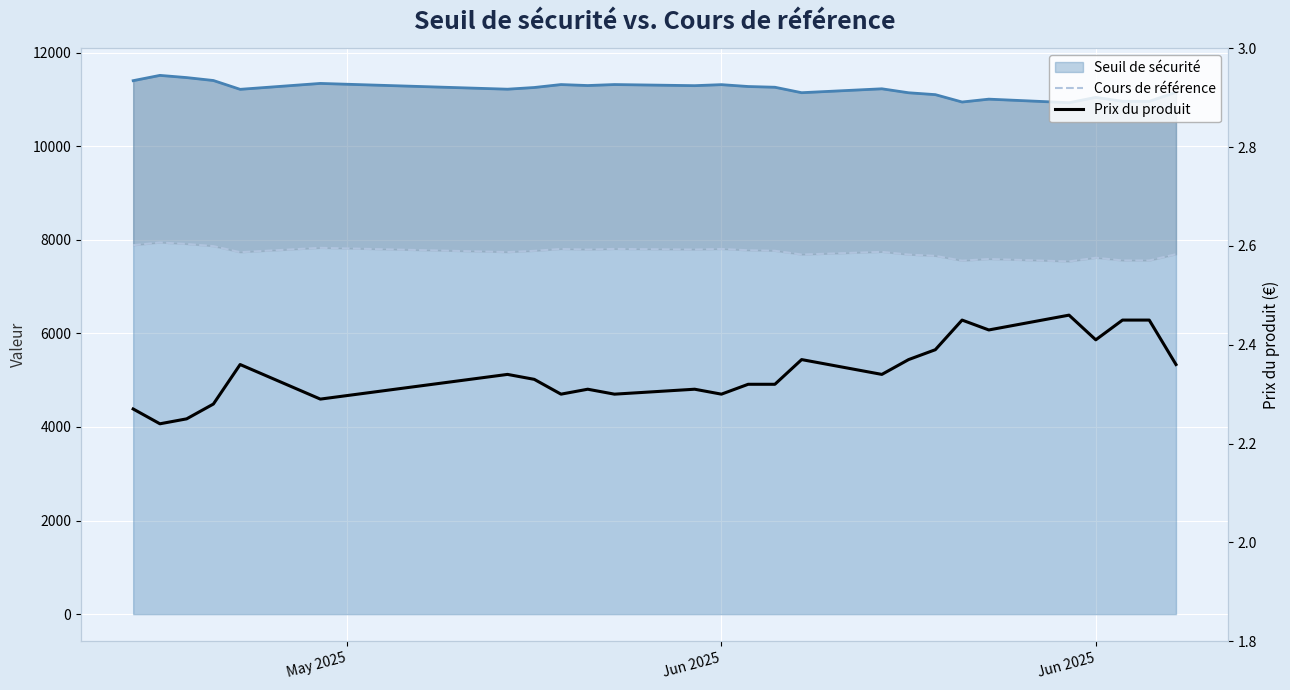

What is the highest value of the Cours de référence series?

7942.4